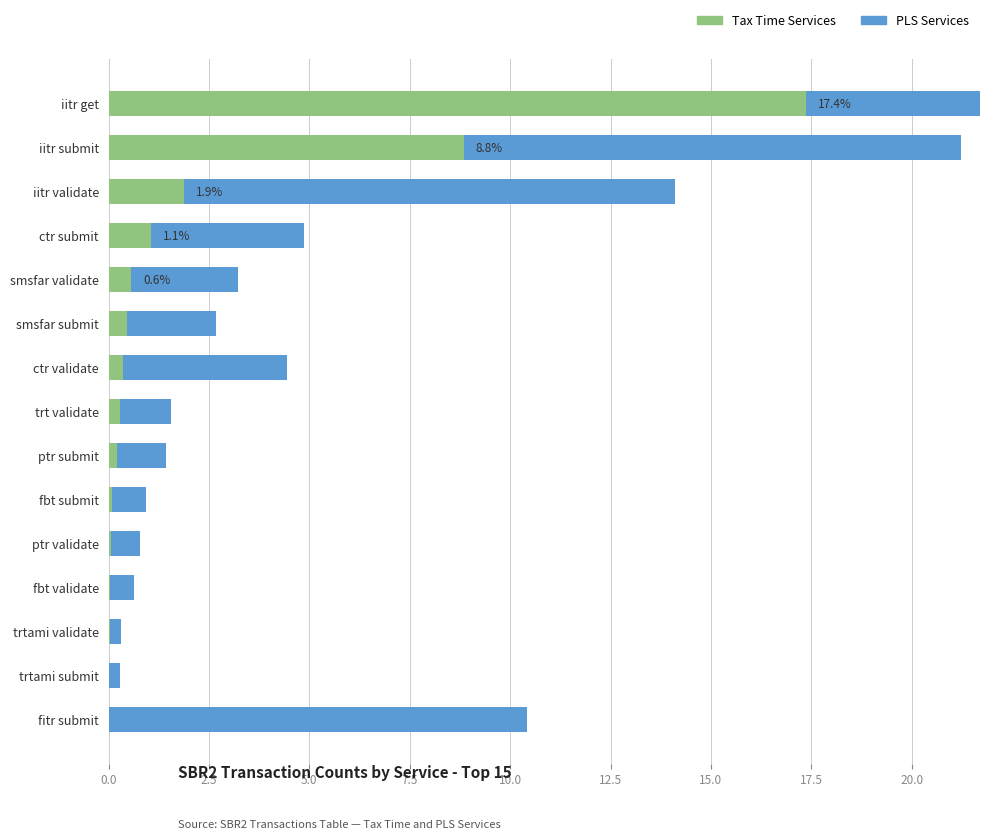

Rank the series at fbt submit from lowest to highest value.

Tax Time Services, PLS Services